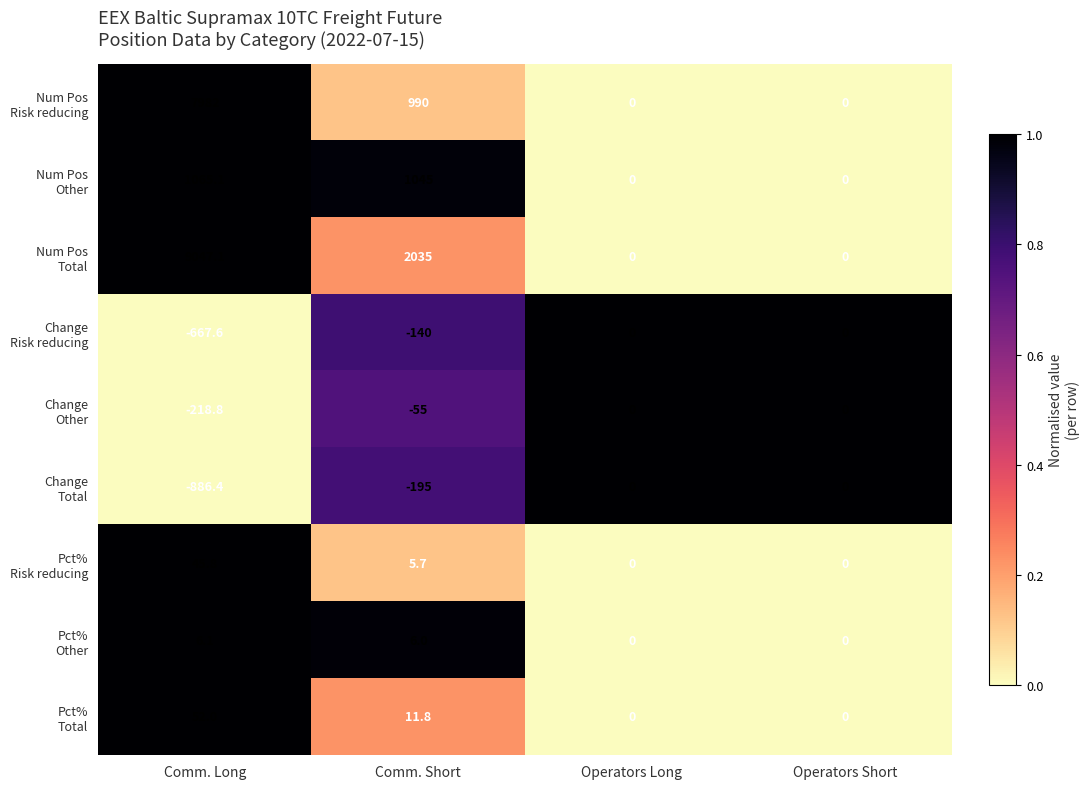

What is the greatest value displayed?

9047.1